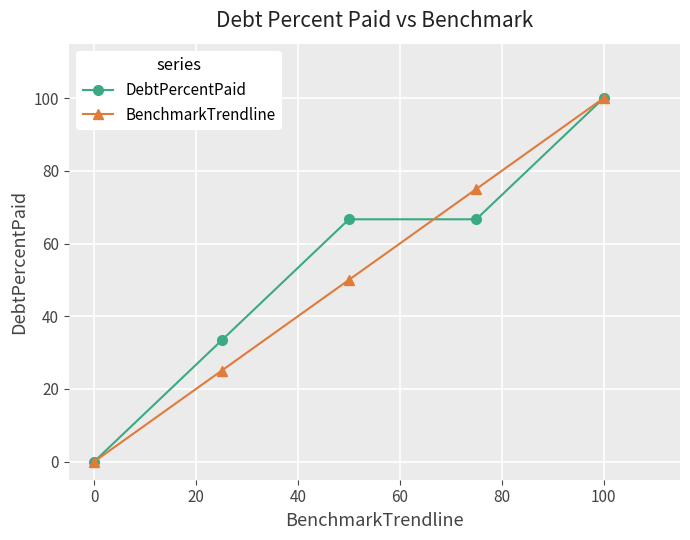

How many categories are shown in the chart?

5